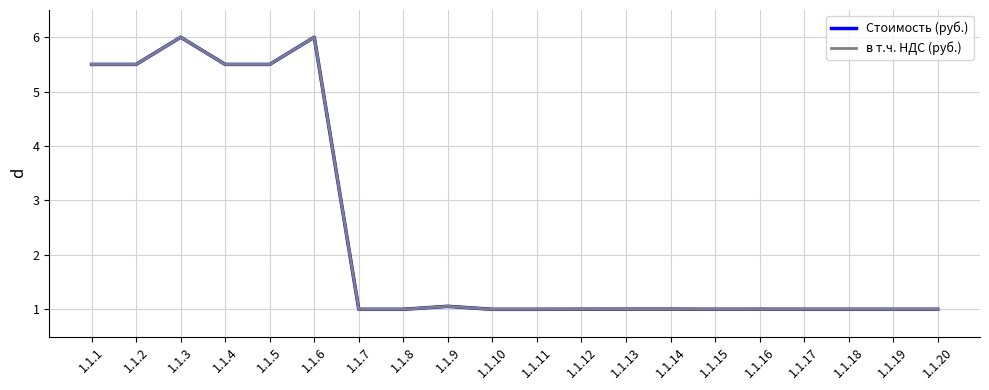

Where is the first local maximum for Стоимость (руб.)?

1.1.3